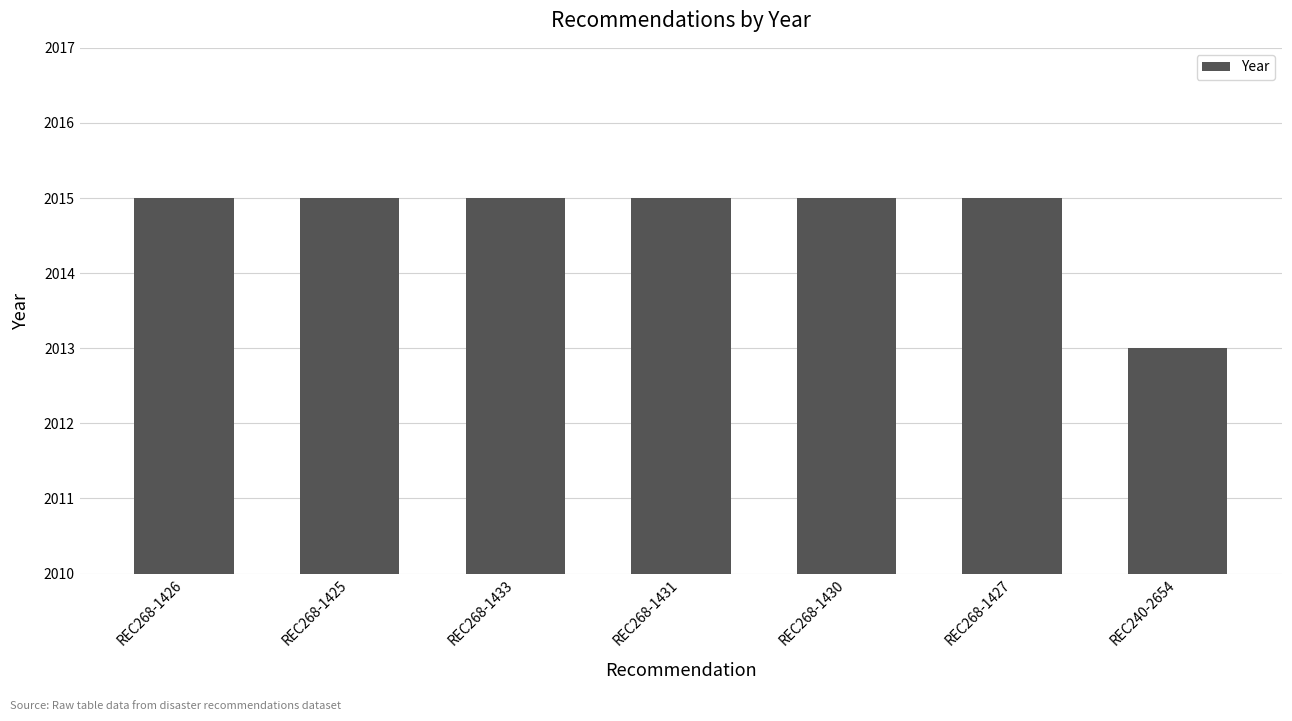

Count the number of data series in this chart.

1